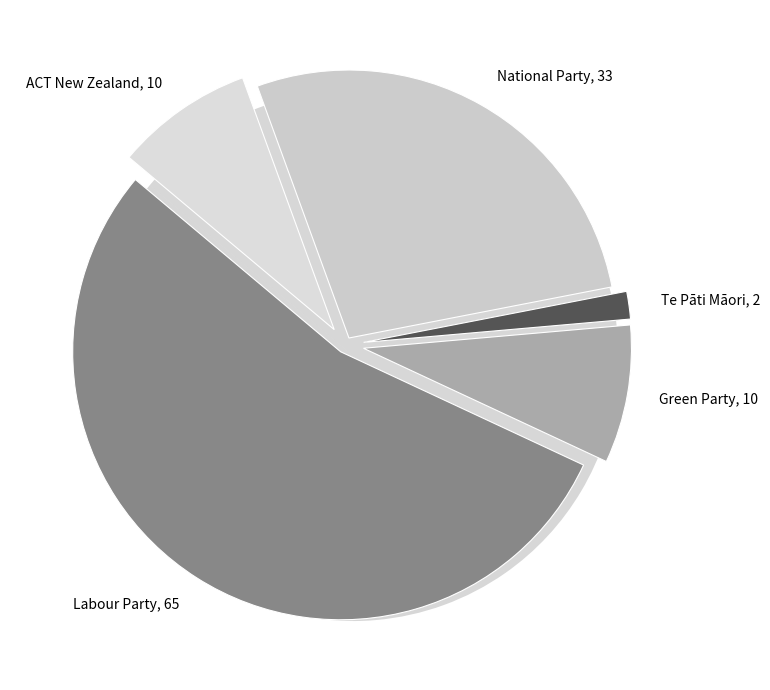

What is the total percentage of ACT New Zealand and National Party?

35.8%